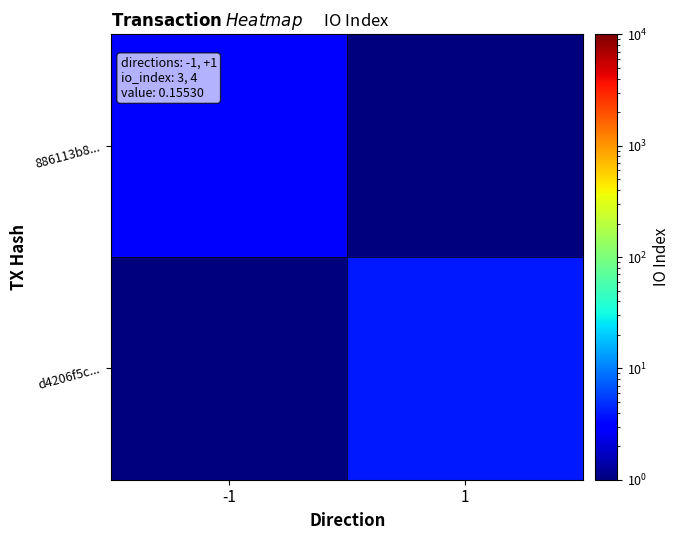

Which label corresponds to the largest value in the chart?

1